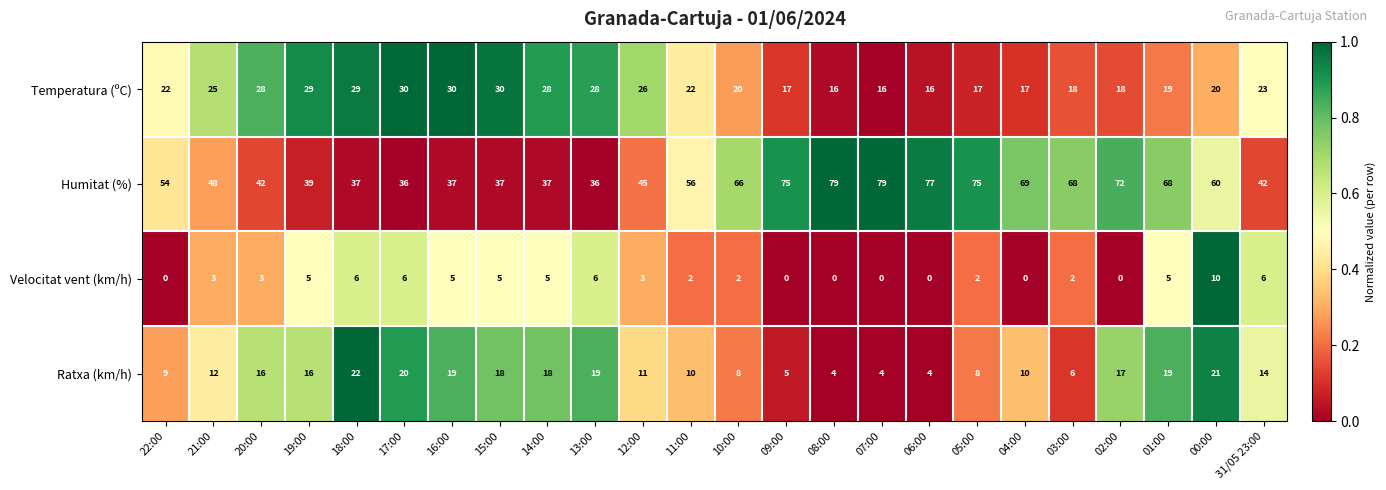

What is the total value across all series at 20:00?

89